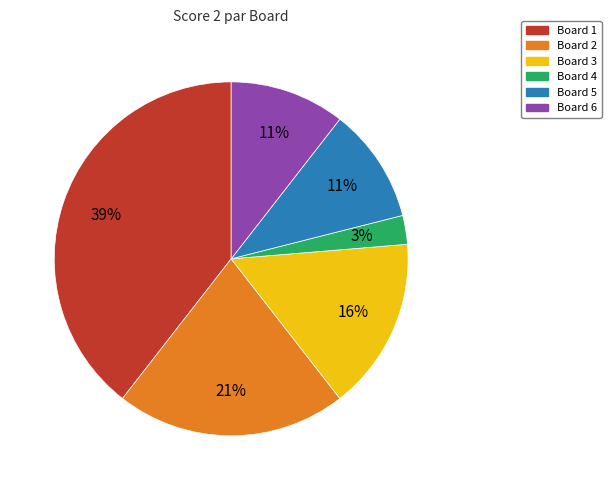

What is the ratio of the value at Board 4 to the value at Board 2?

0.1